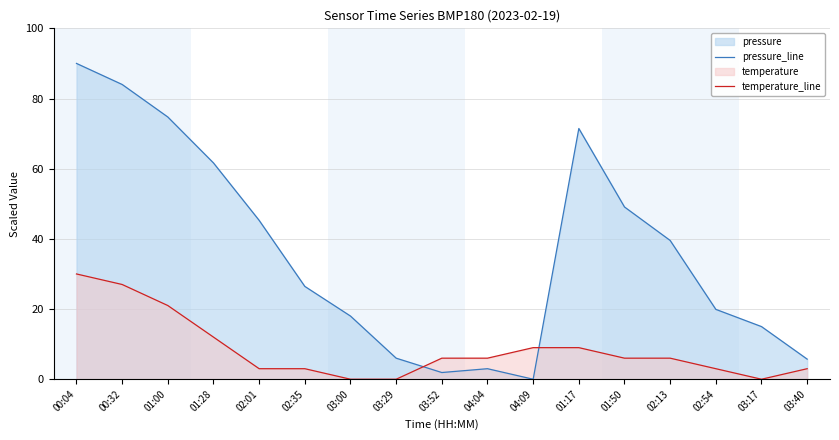

At which category does the chart reach its minimum across all series?

04:09